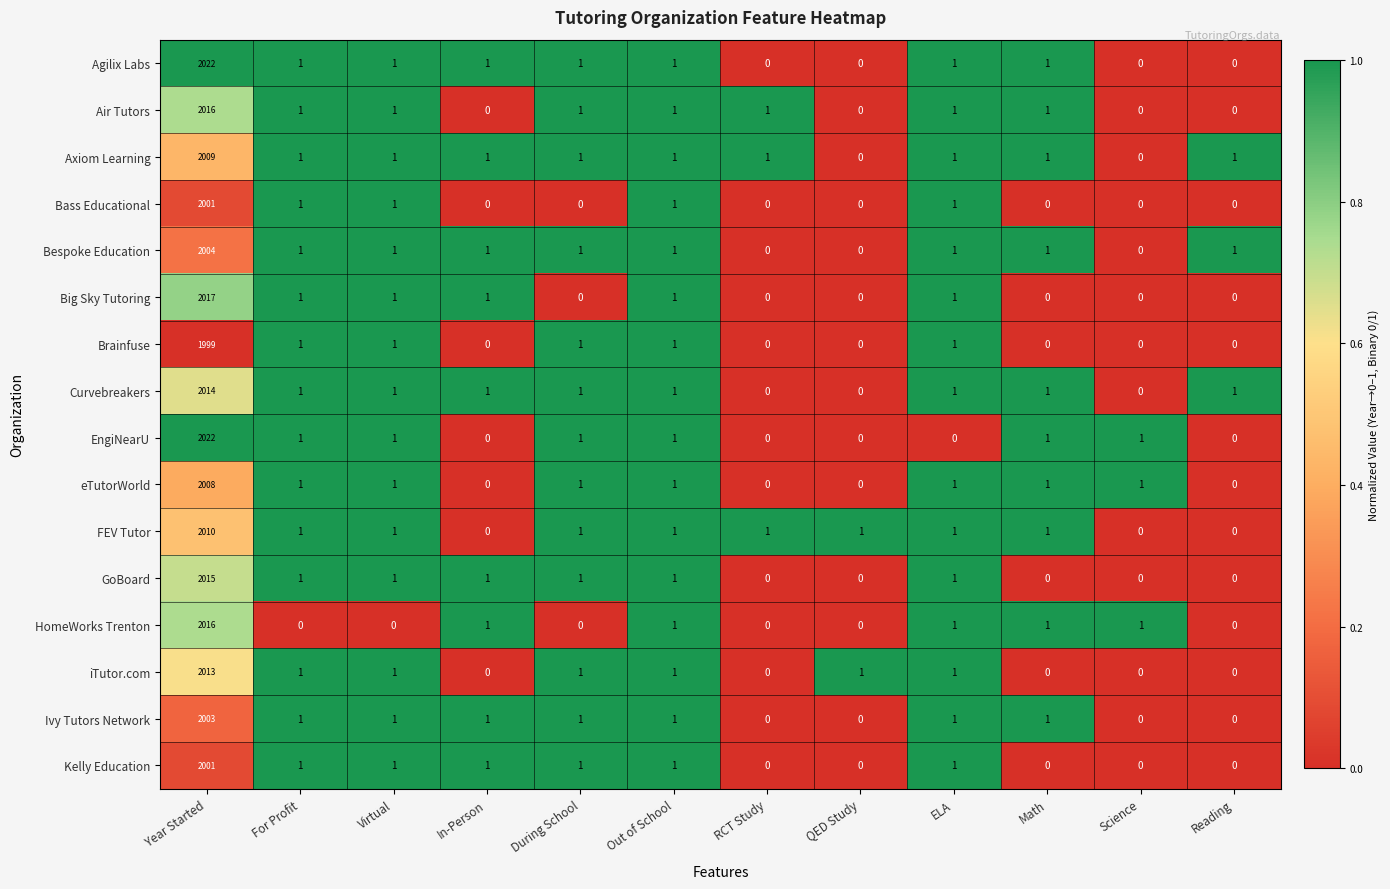

What is the difference between the maximum and second lowest values in the Bespoke Education series?

2004